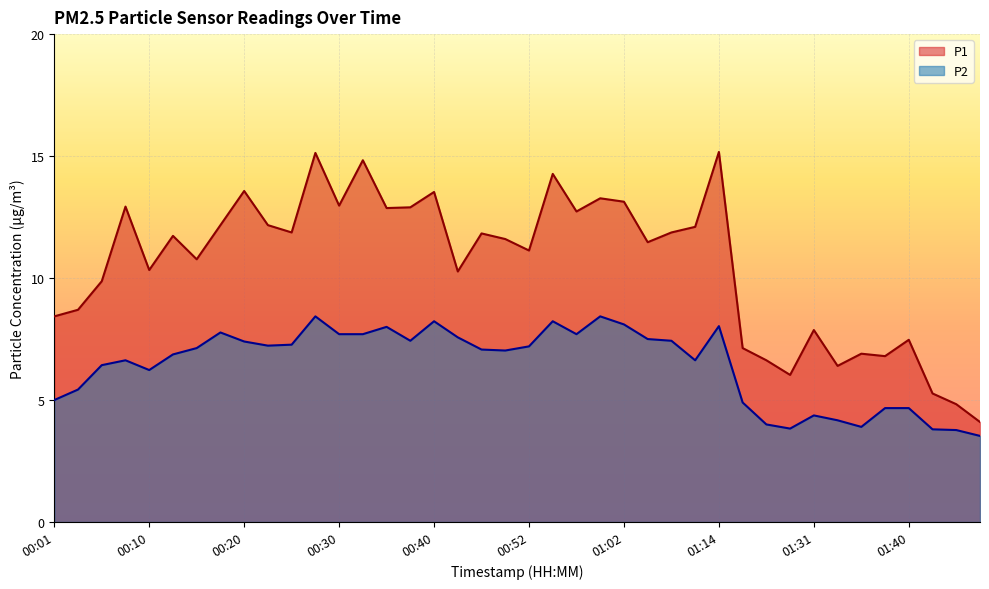

What is the label of the 36th point from the right?

00:10